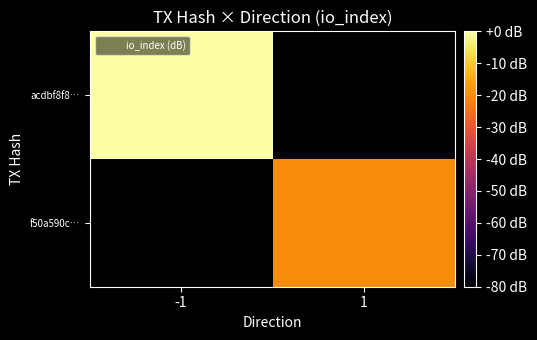

Which series has the widest spread of values?

acdbf8f8…